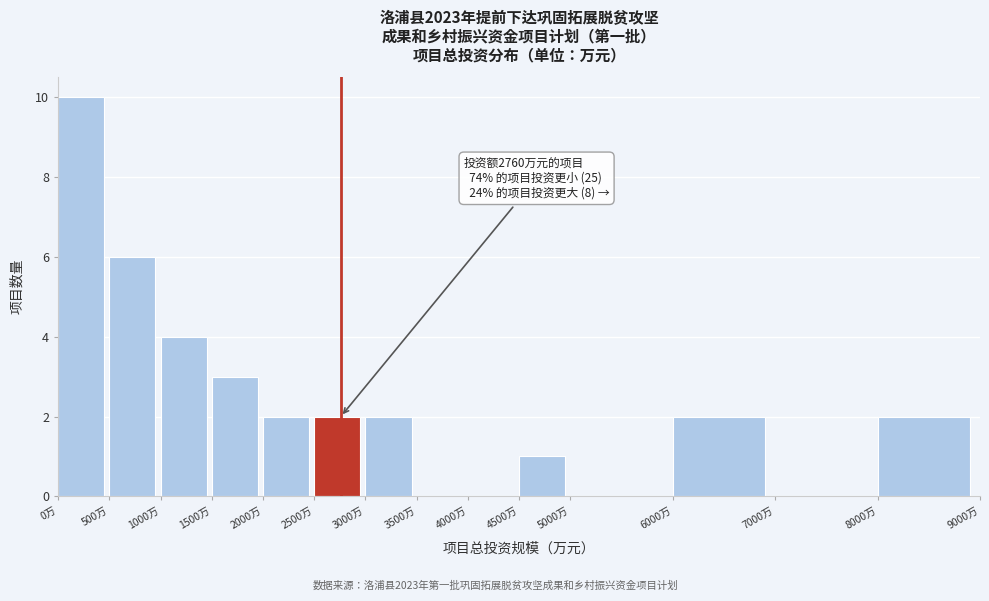

Over which range of the x-axis is the bar tallest?

0 to 500